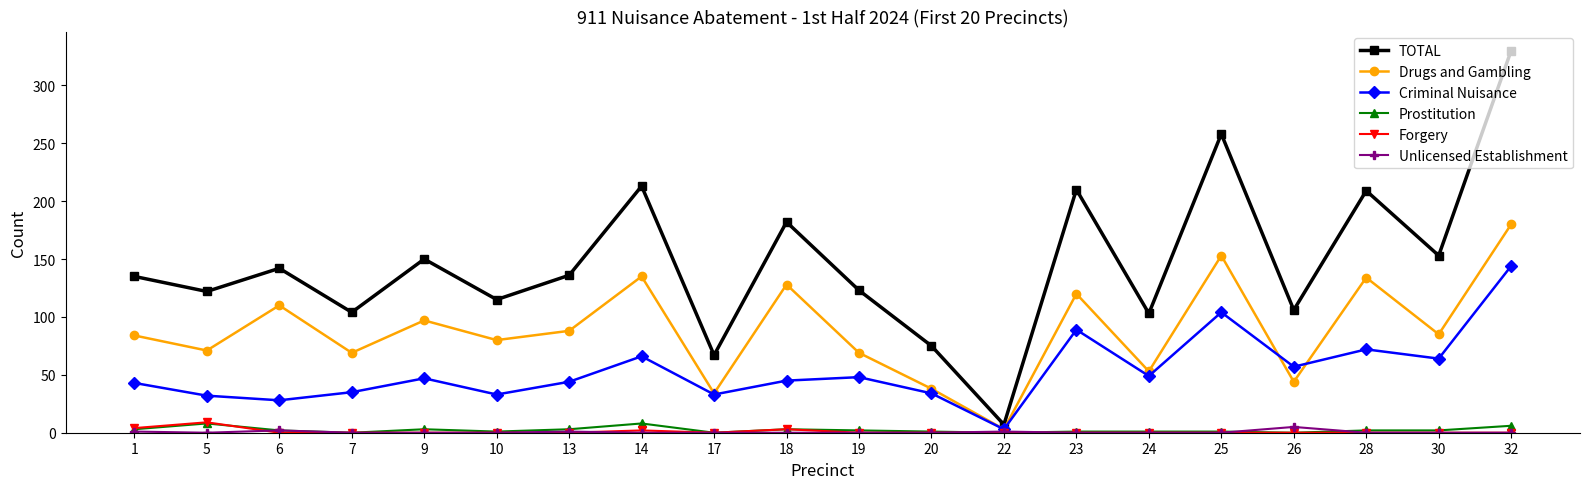

Which category has the highest value in the TOTAL series?

32